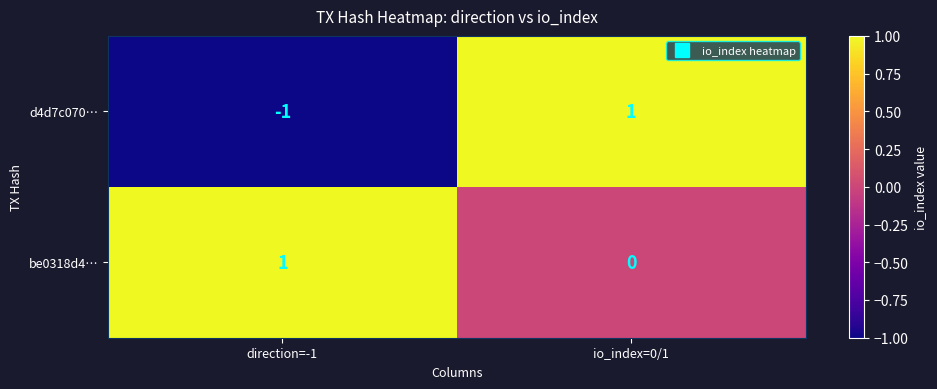

At which category does the chart reach its minimum across all series?

direction=-1